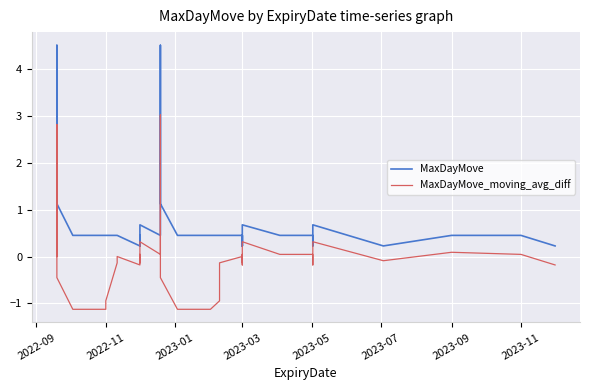

At which label is MaxDayMove_moving_avg_diff closest to 0?

2022-09